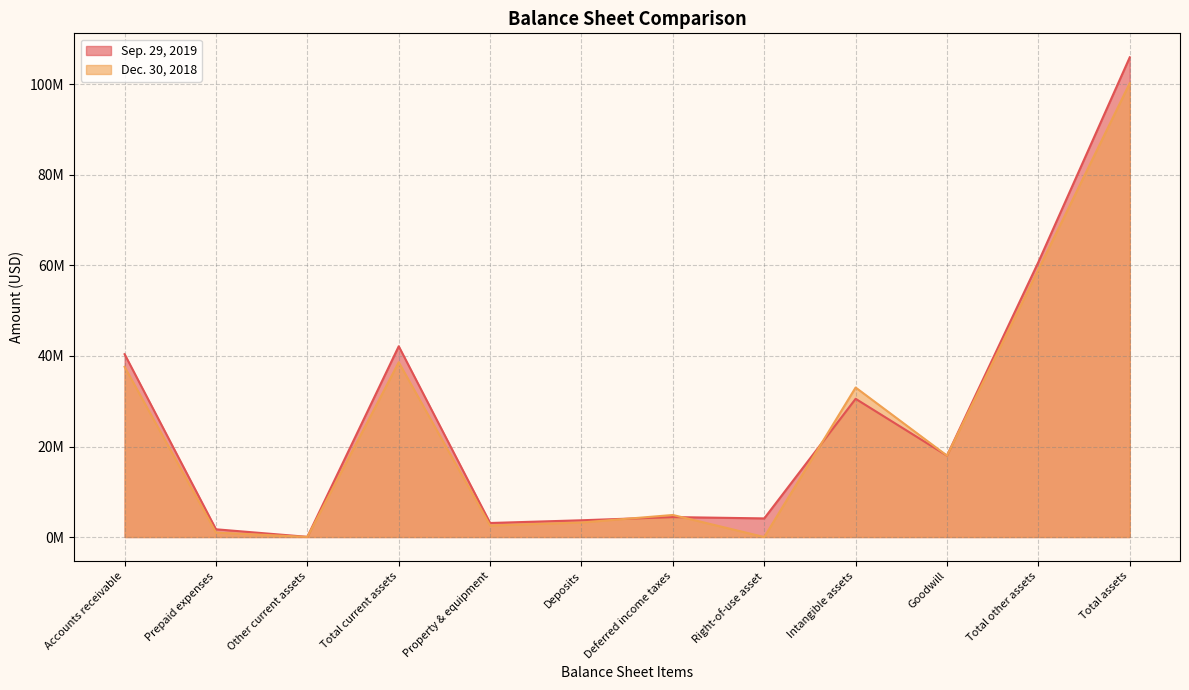

Which category has the lowest value in the Dec. 30, 2018 series?

Right-of-use asset